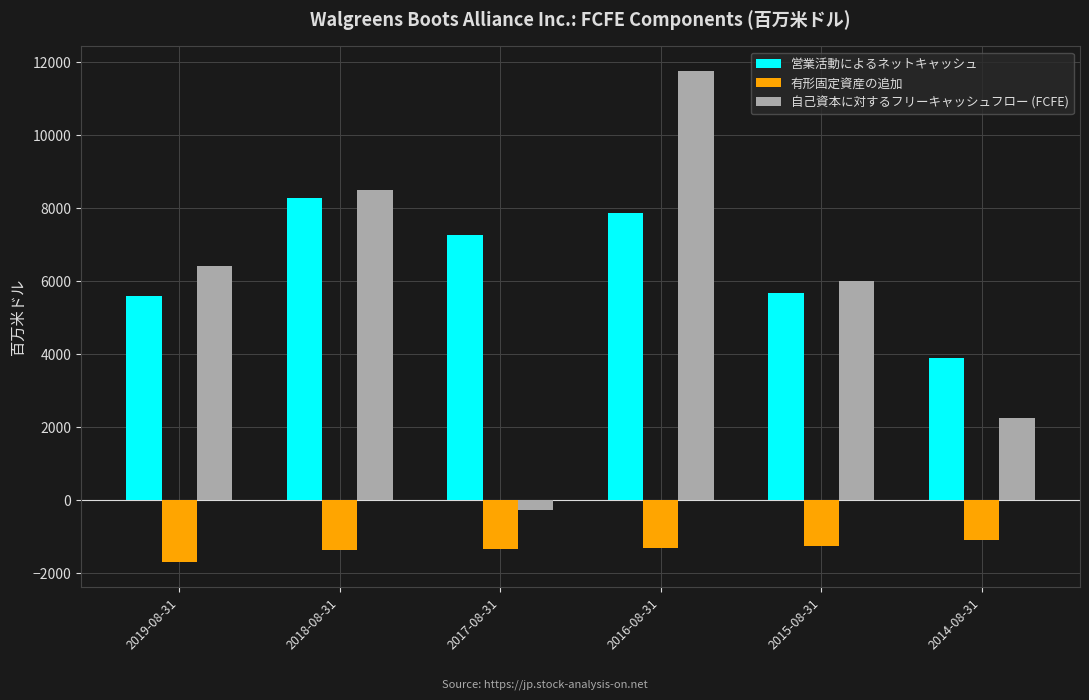

What is the difference between the 自己資本に対するフリーキャッシュフロー (FCFE) values at 2019-08-31 and 2016-08-31?

5351